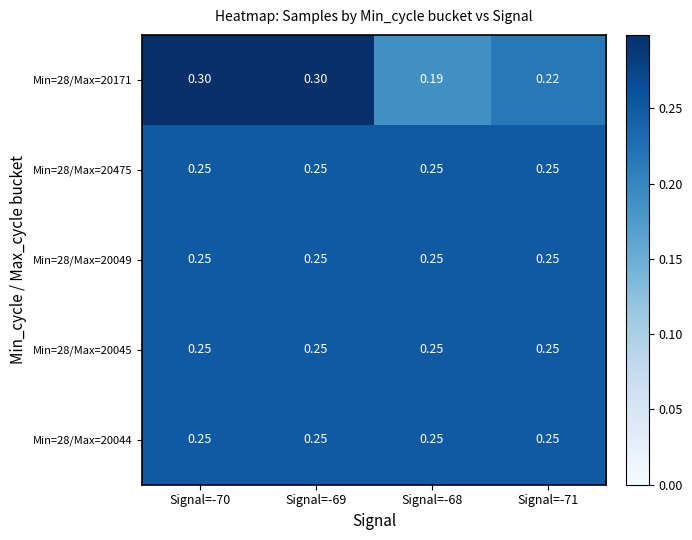

Is the value of Min=28/Max=20045 at Signal=-69 greater than the value of Min=28/Max=20171 at Signal=-71?

Yes